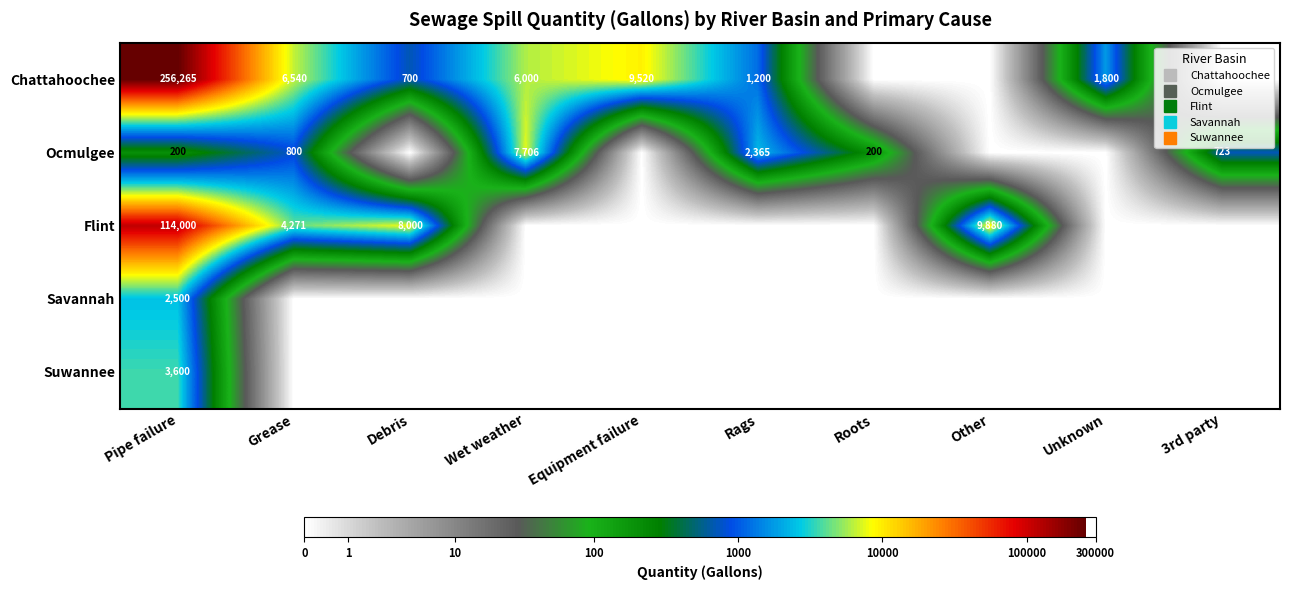

How many values in the Savannah series exceed 0?

1